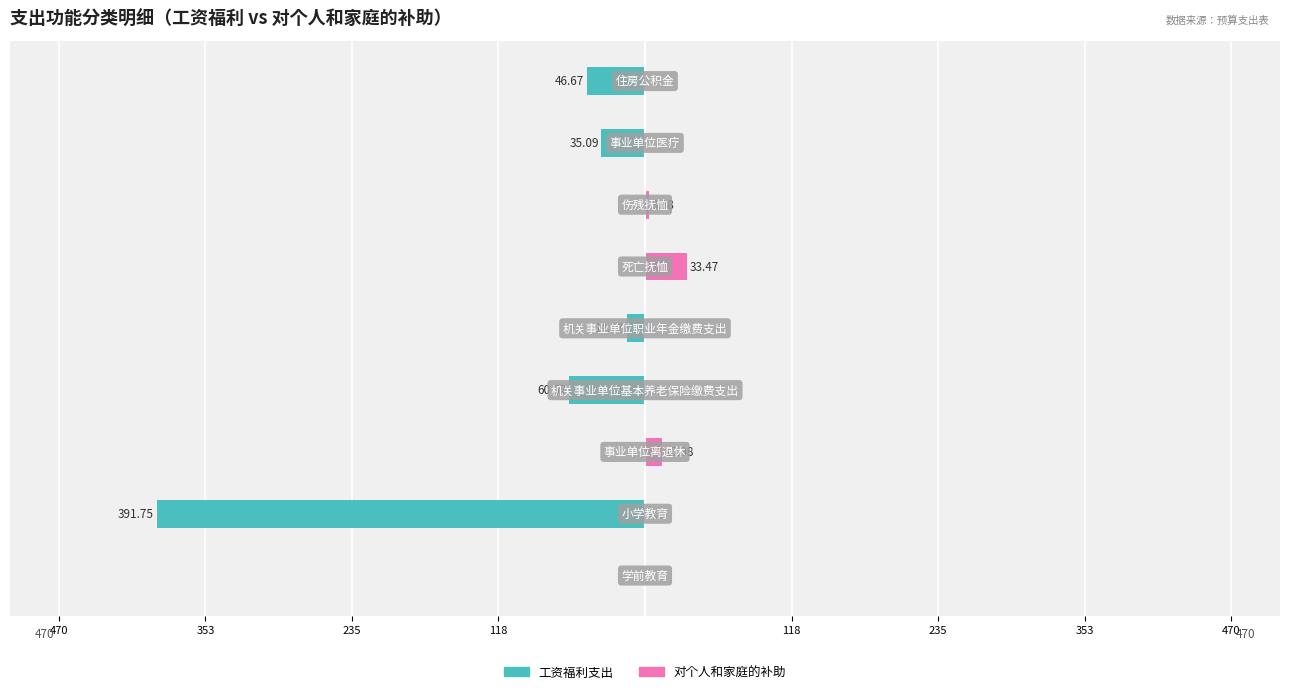

Between 235 and 353, which series saw the biggest shift?

对个人和家庭的补助